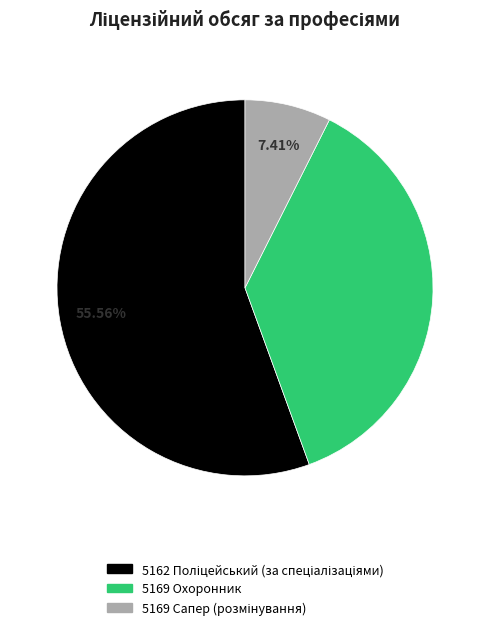

Does 5169 Охоронник represent more than half of the total?

No